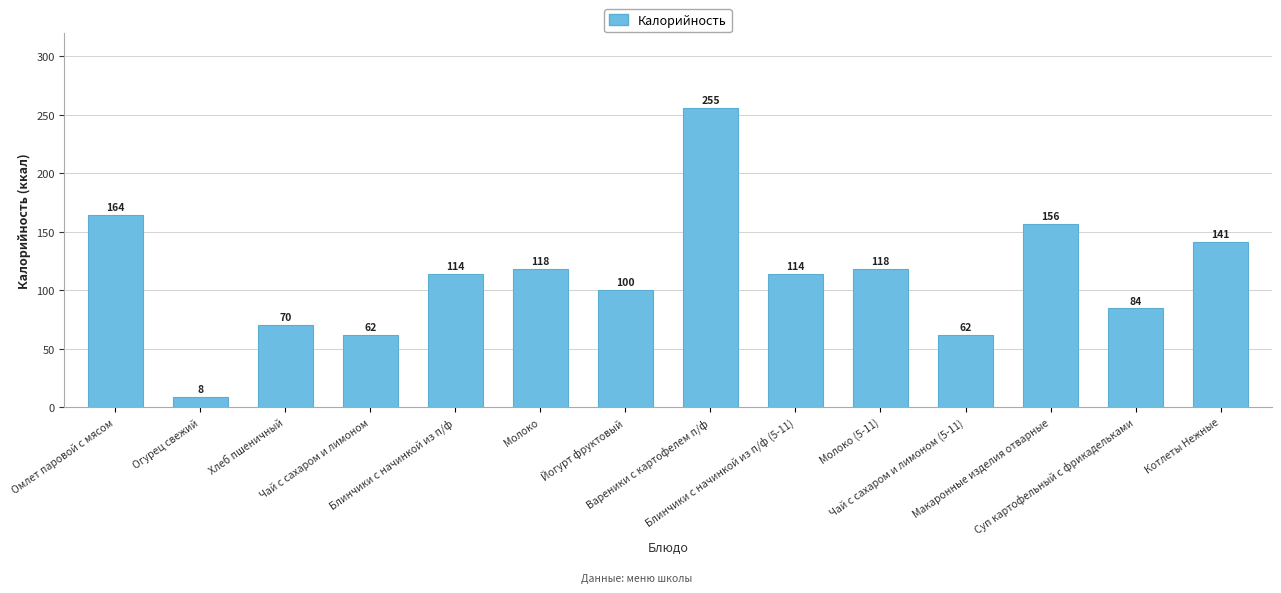

How many data points are above 113?

8